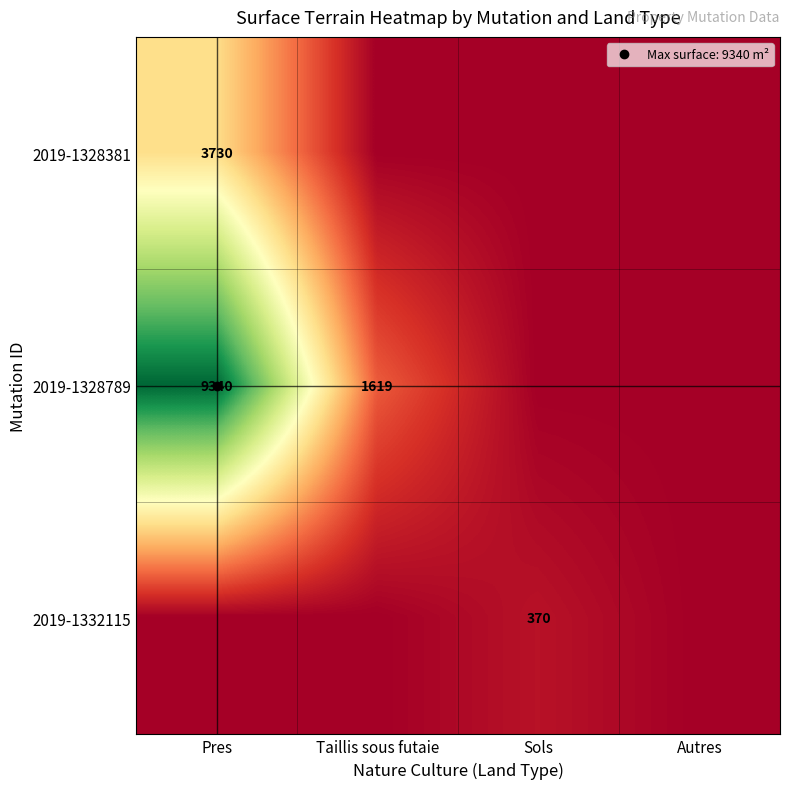

How many categories are shown in the chart?

4